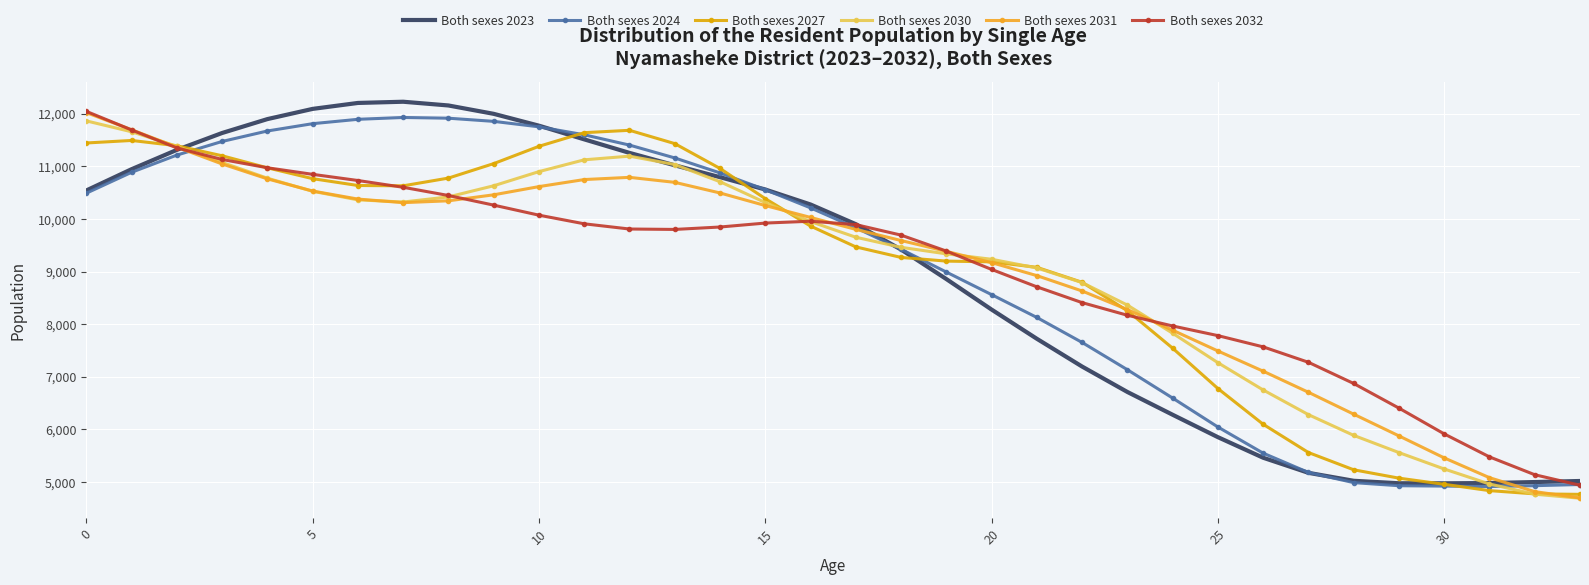

What is the difference between the second highest and second lowest values in the Both sexes 2030 series?

6888